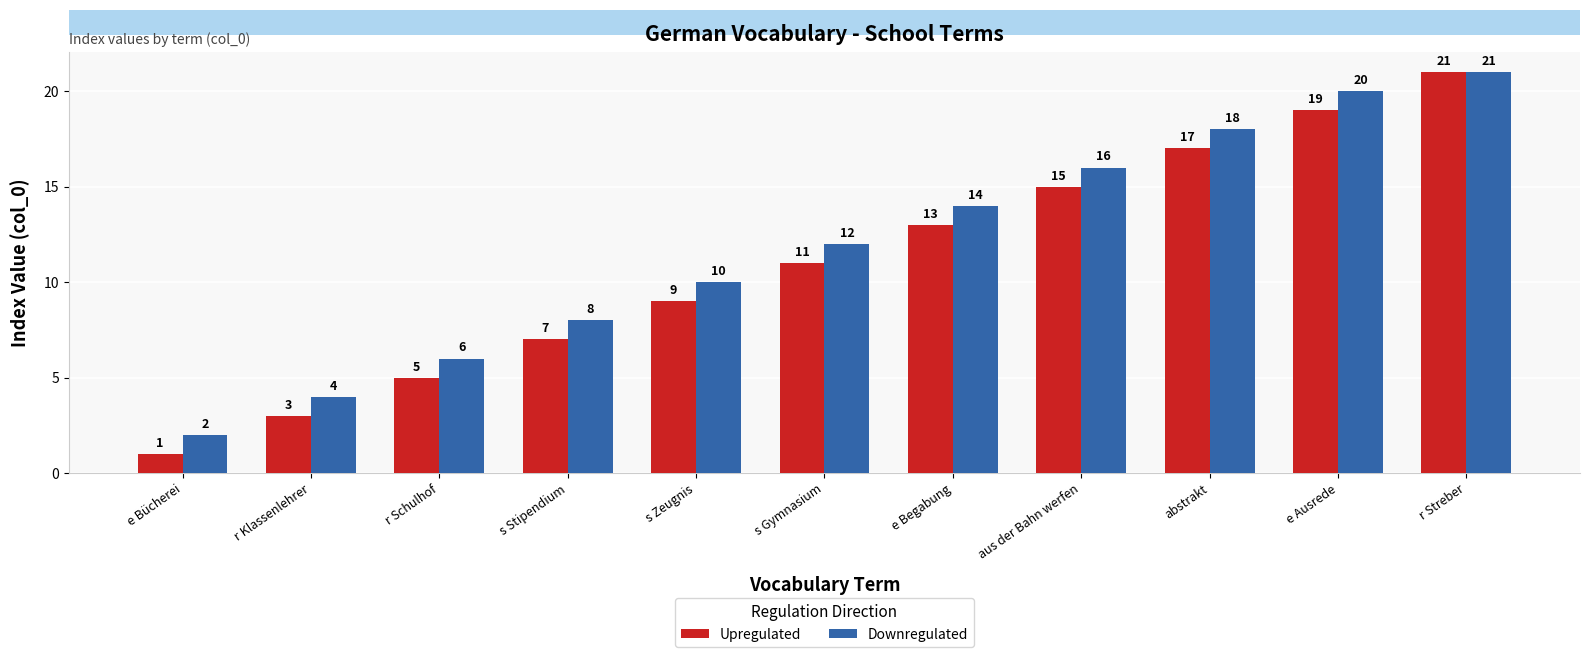

Is it true that Downregulated equals 16 at aus der Bahn werfen?

True